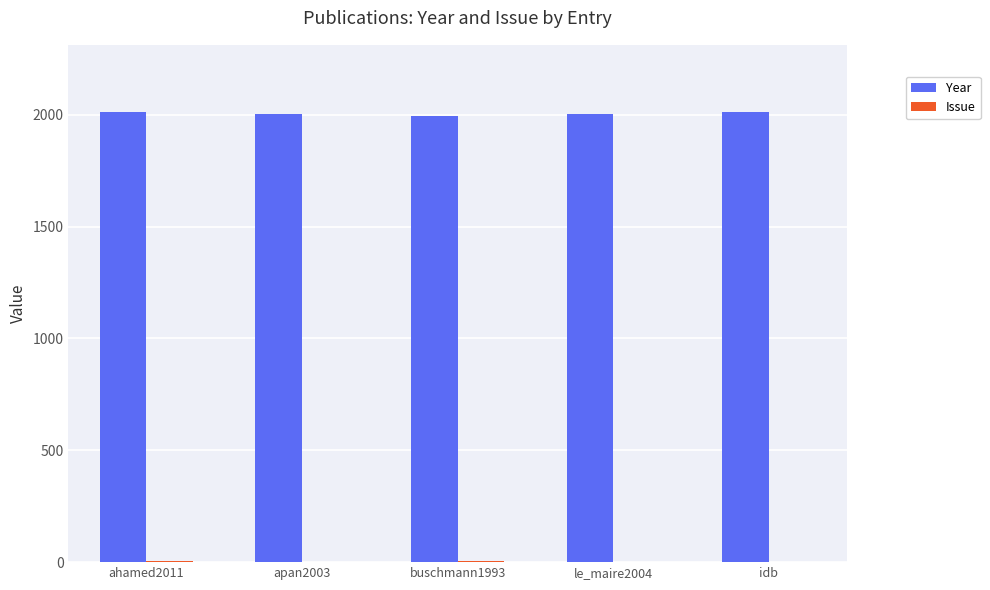

What is the sum of all Year values?

10022